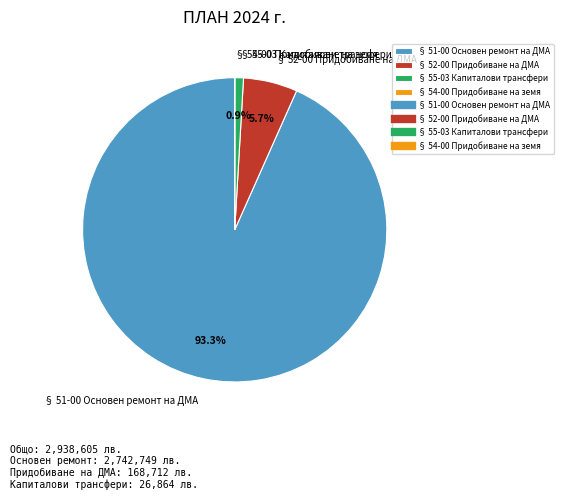

To the nearest percent, what is the difference between the largest and smallest slice percentages?

93%